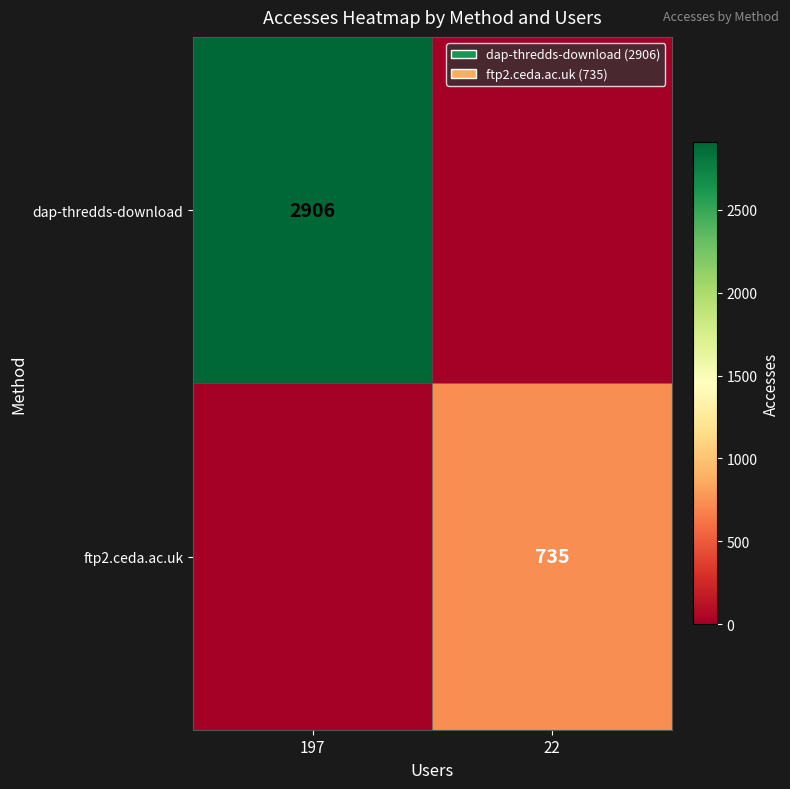

Is it true that dap-thredds-download equals 1379 at 197?

False